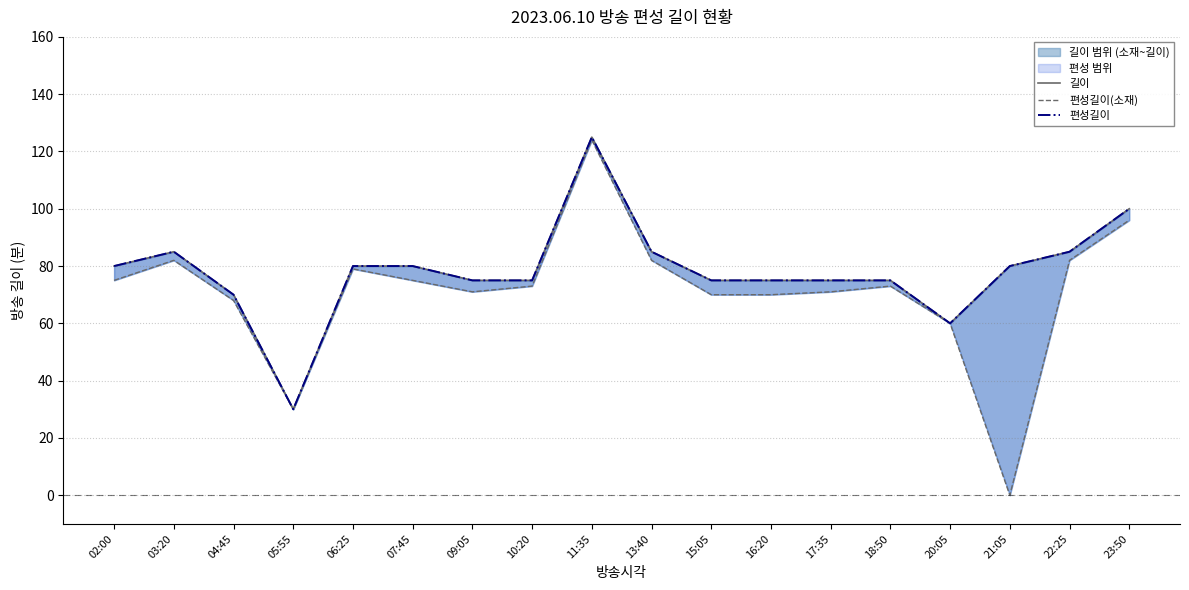

Rank the categories by 편성길이 value from highest to lowest.

11:35, 23:50, 03:20, 13:40, 22:25, 02:00, 06:25, 07:45, 21:05, 09:05, 10:20, 15:05, 16:20, 17:35, 18:50, 04:45, 20:05, 05:55